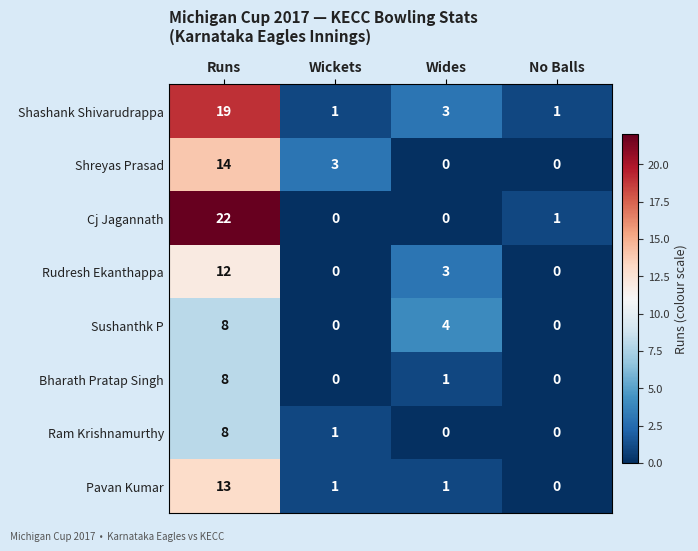

What is the sum of the Shreyas Prasad values at Wickets and Runs?

17